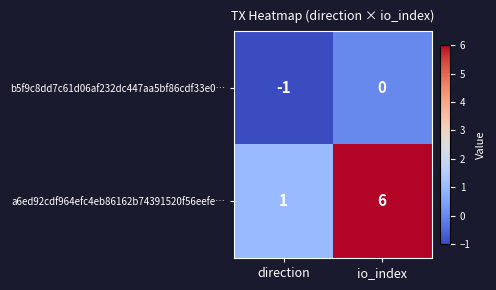

What is the sum of the a6ed92cdf964efc4eb86162b74391520f56eefe… values at io_index and direction?

7